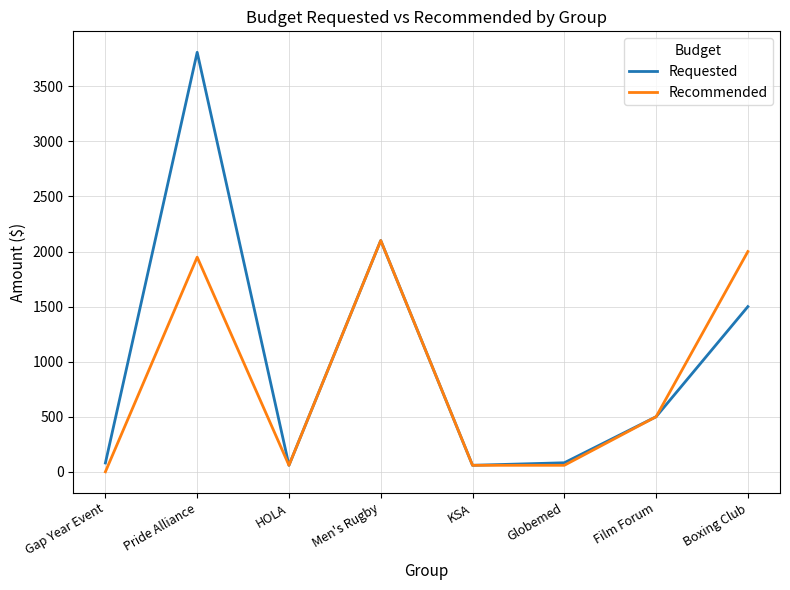

What are all the series names shown in the legend?

Requested, Recommended